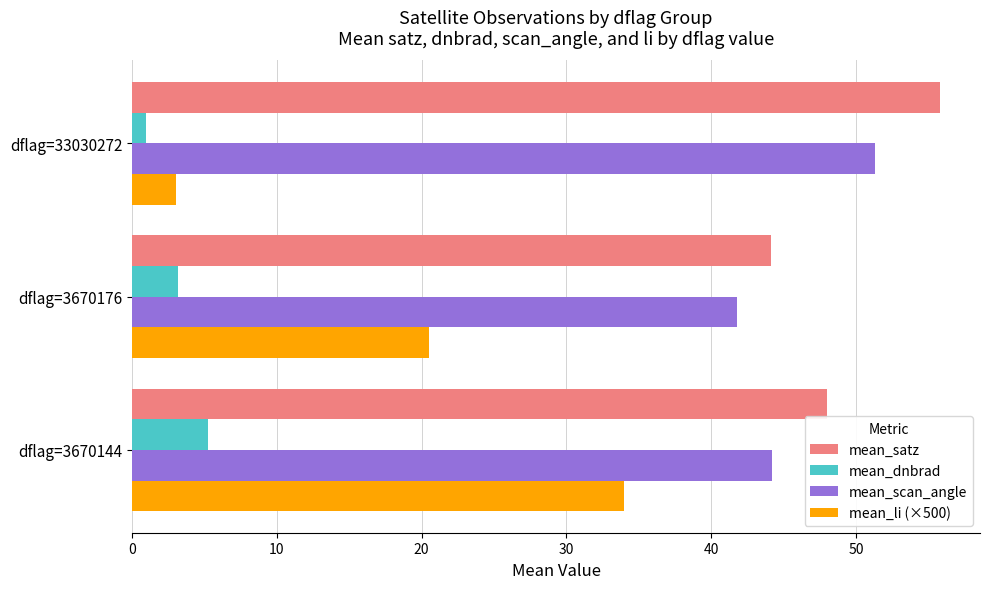

What is the spread (max minus min) of values at dflag=3670176?

40.9